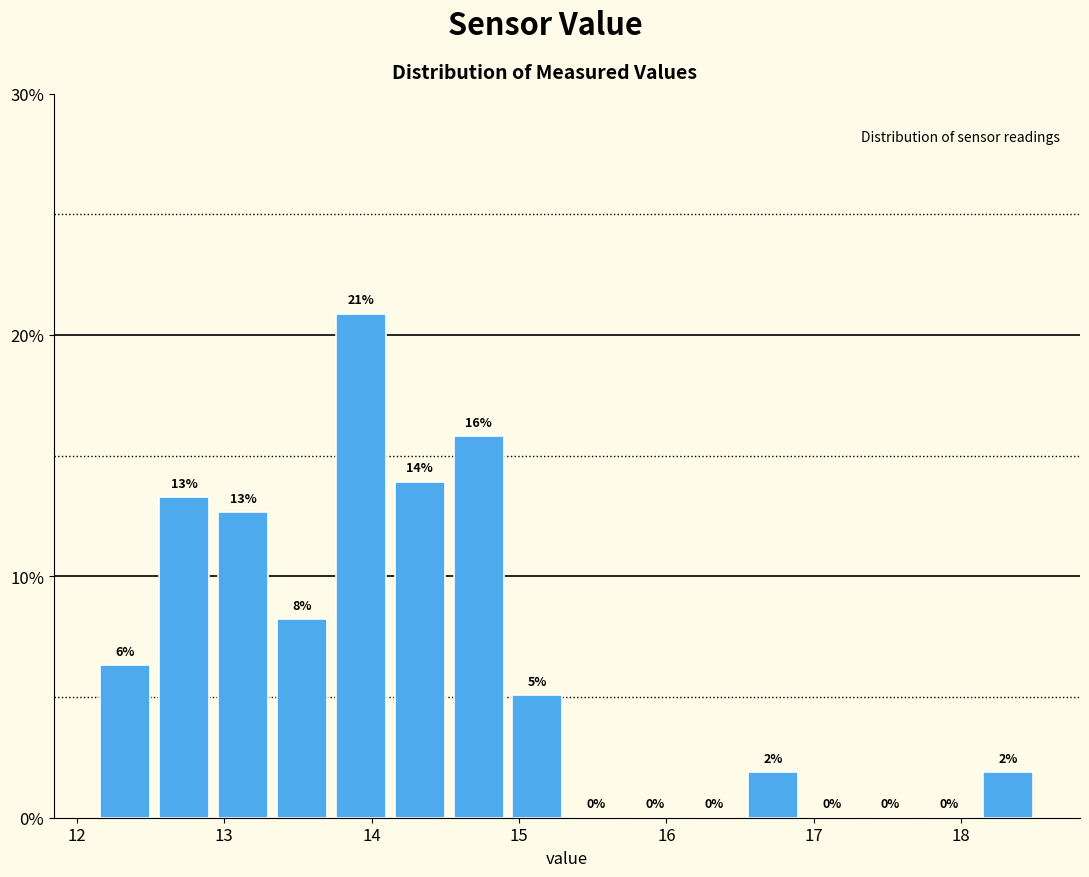

Read against the x-axis, roughly where is the centre of the tallest bar?

13.9